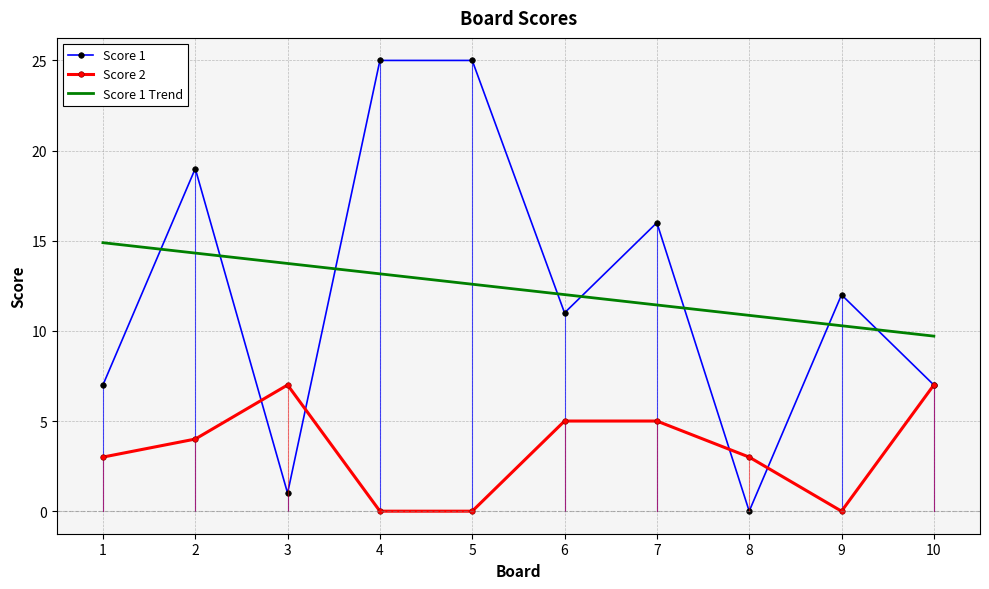

Count the number of data series in this chart.

3